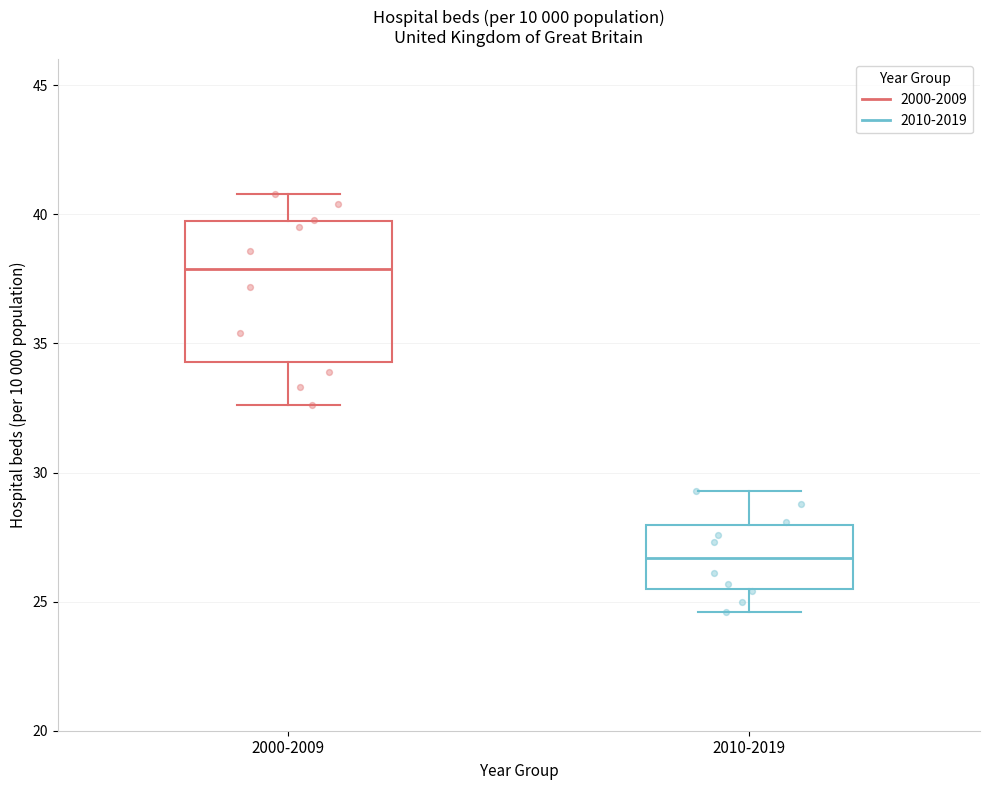

Reading left to right, transcribe this box plot: for each box, give where its median line is, the range the box spans, and where its two whiskers end, as read against the y-axis. The values are not printed on the chart, so give them approximately, as read against the axis.

2000-2009: median 38.0, box 34.5 to 39.5, whiskers 32.5 to 41.0
2010-2019: median 26.5, box 25.5 to 28.0, whiskers 24.5 to 29.5